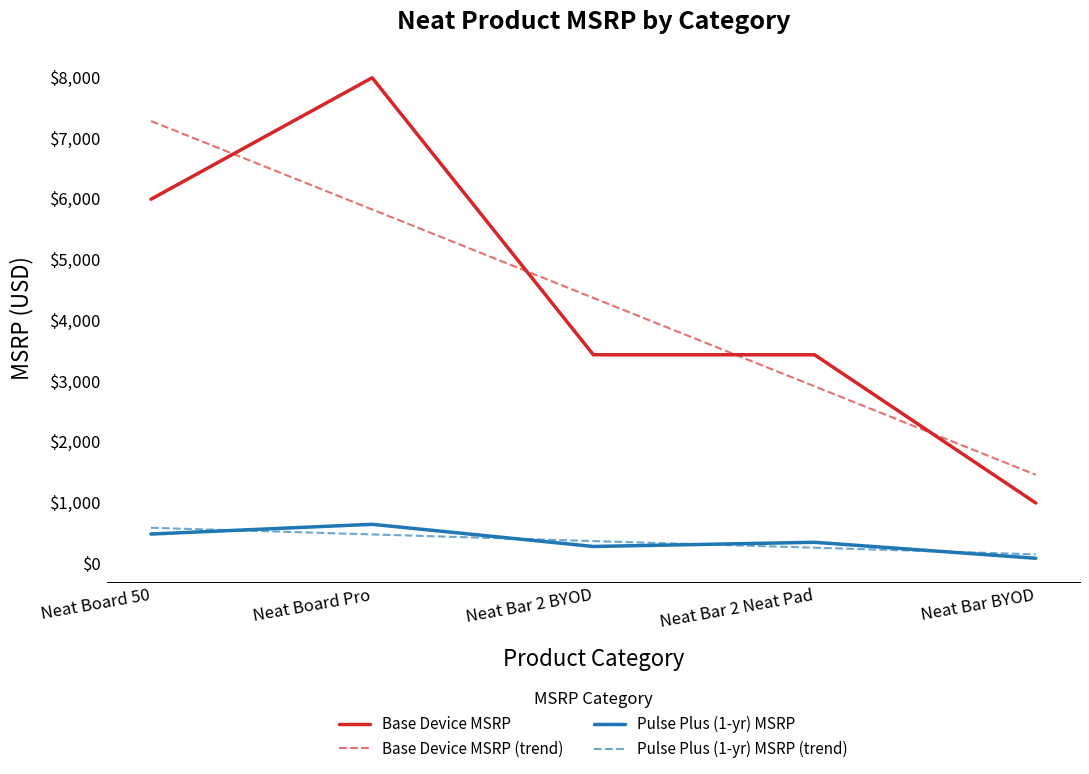

What is the spread (max minus min) of values at Neat Bar 2 BYOD?

4092.0